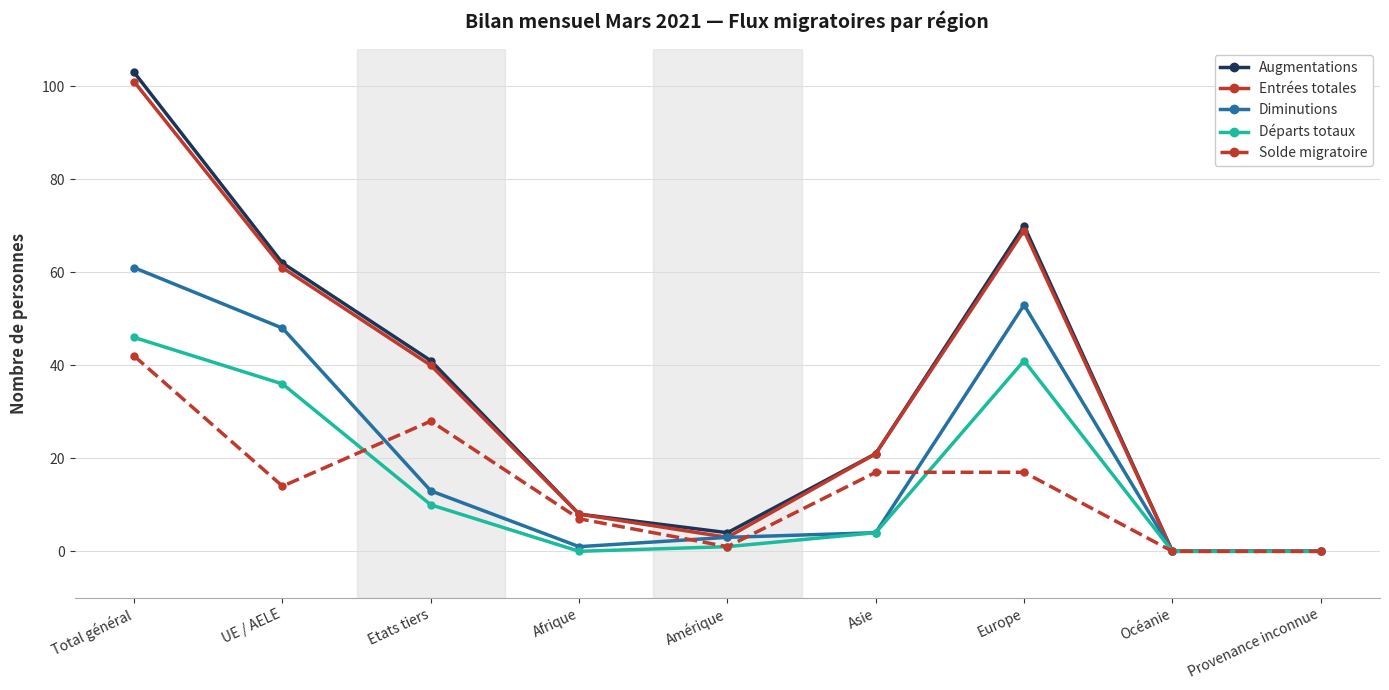

What is the difference between the second highest and minimum values in the Entrées totales series?

69